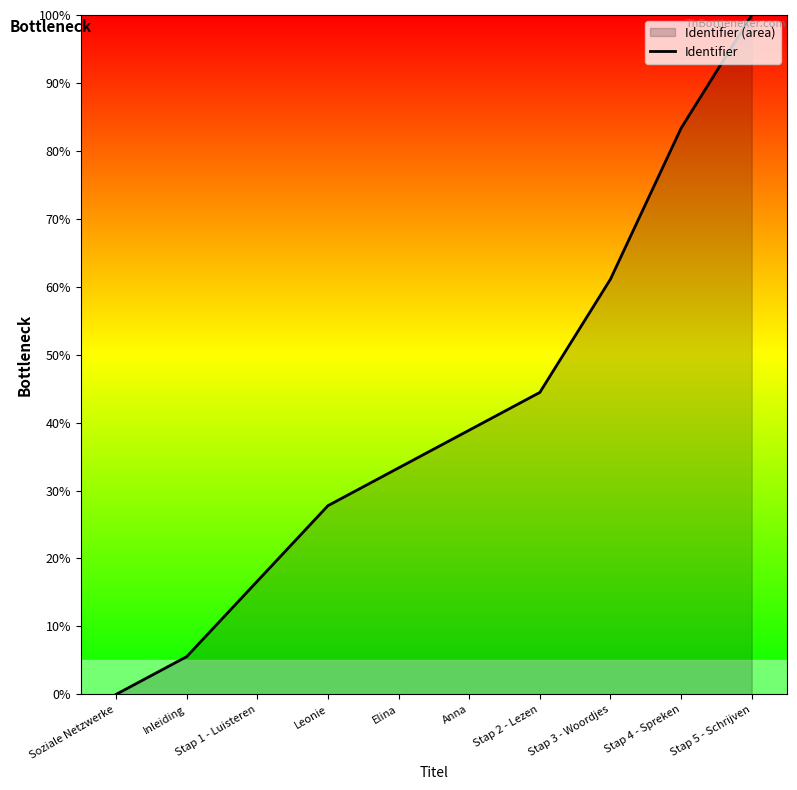

What is the average value?

41.1